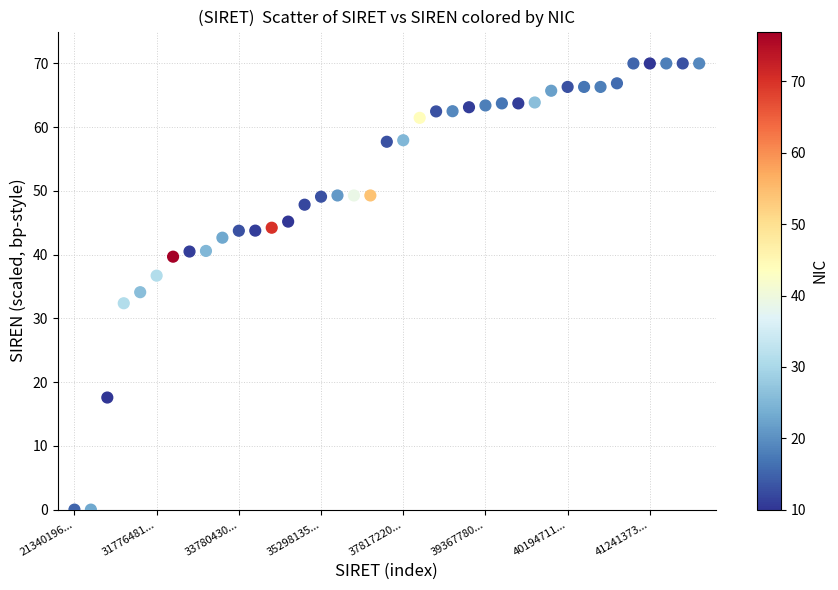

What Y value in the scatter plot is closest to 35?

34.1